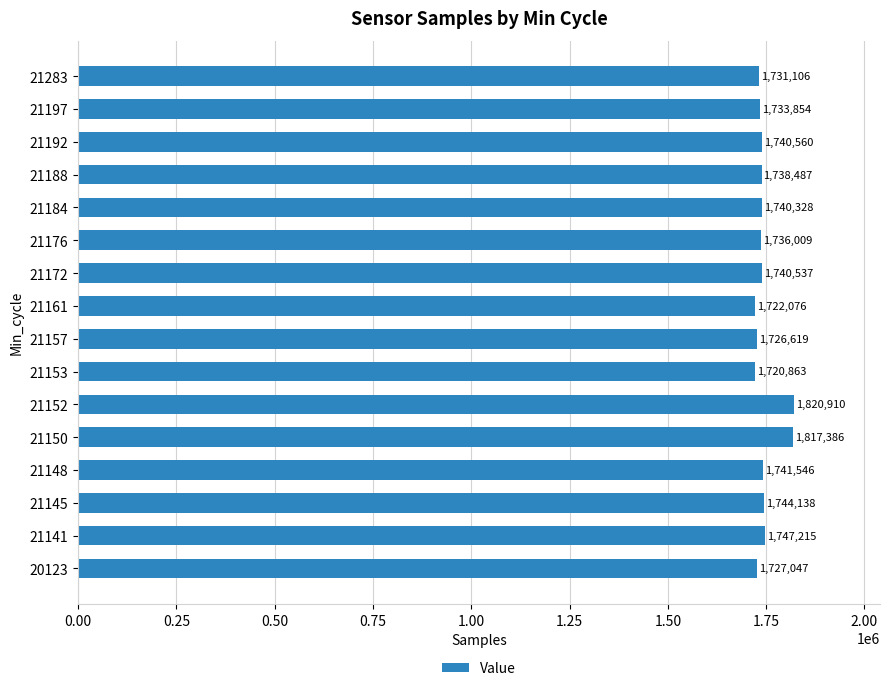

Approximately how many times larger is the value at 21176 compared to 21148?

1.0